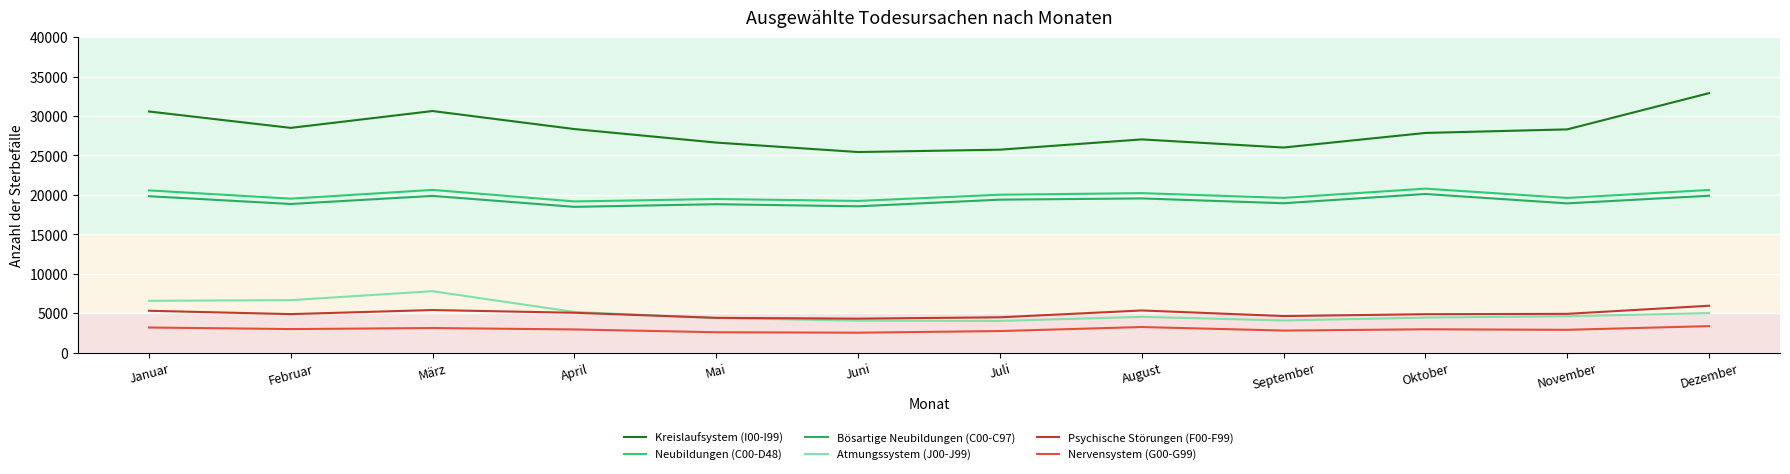

How many data points in Nervensystem (G00-G99) are less than 2964?

6